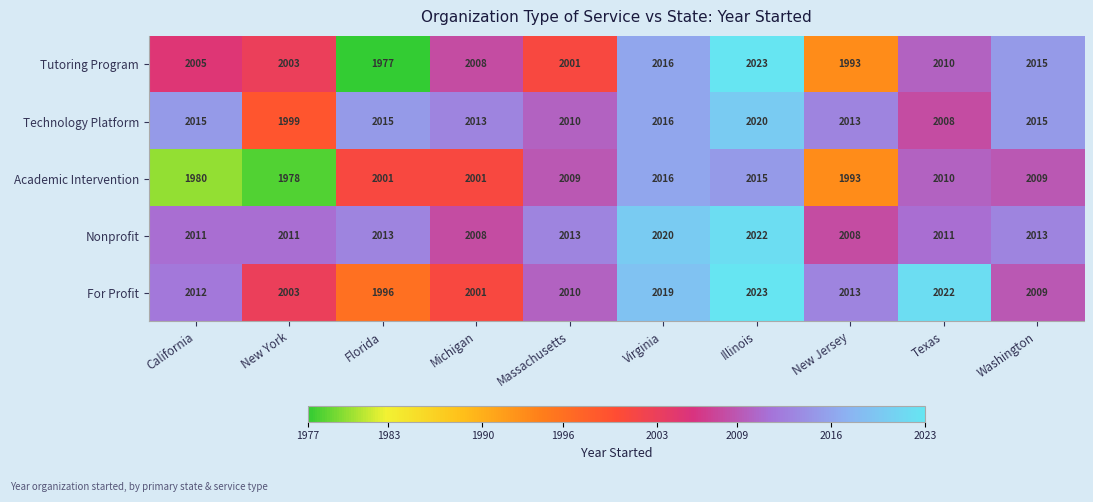

What is the total value across all series at California?

10023